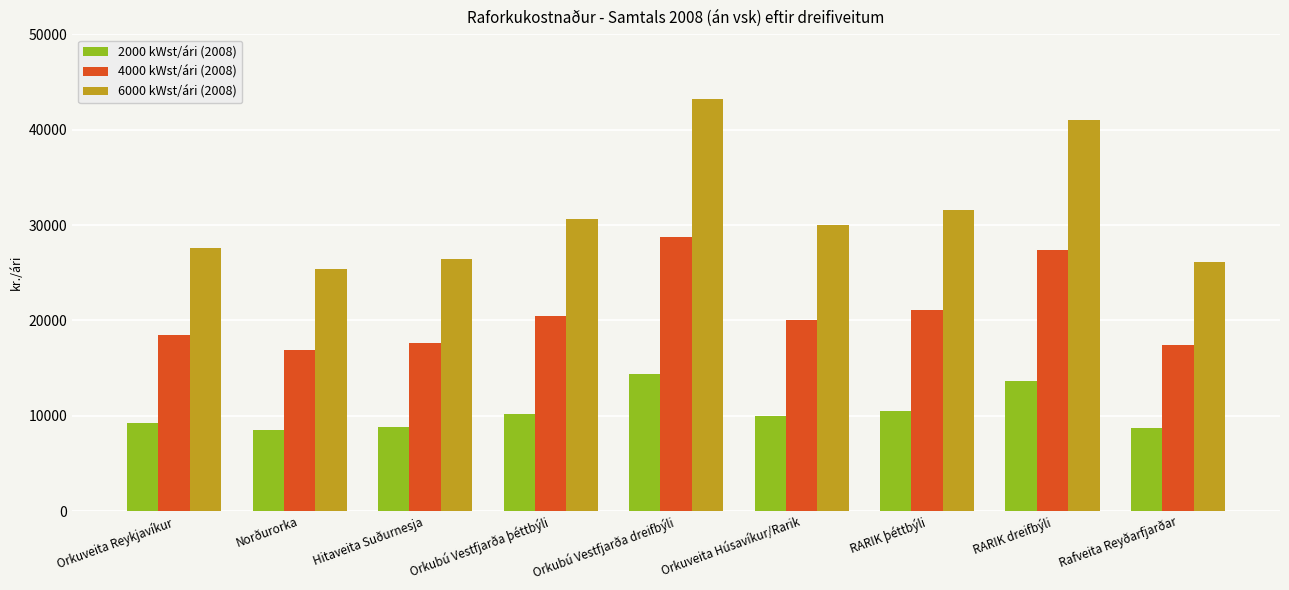

How many distinct data groups are displayed?

3